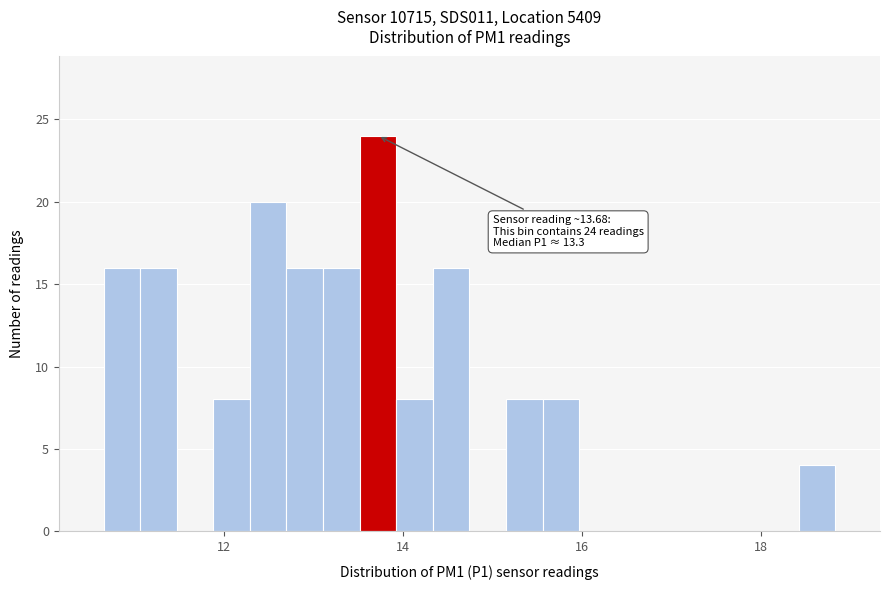

Around what value on the x-axis is the tallest bar? Give the approximate position of its centre, as read against the axis.

13.8